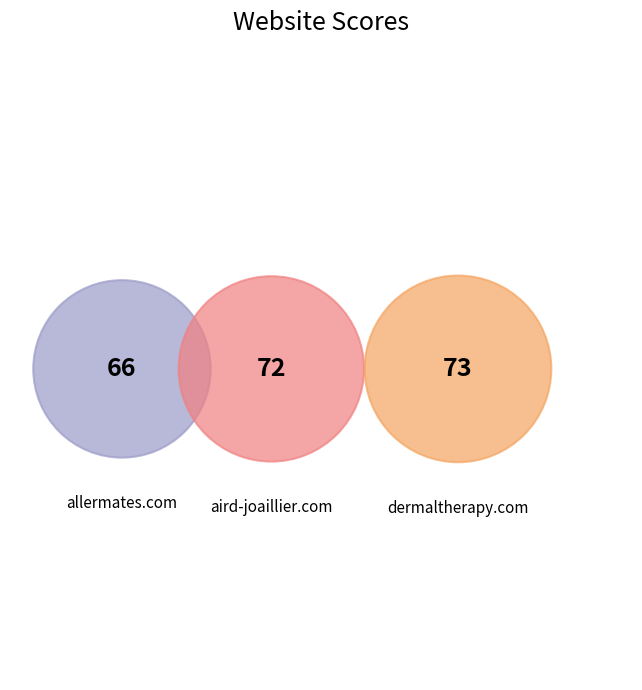

How much of the chart is everything except allermates.com?

68.7%